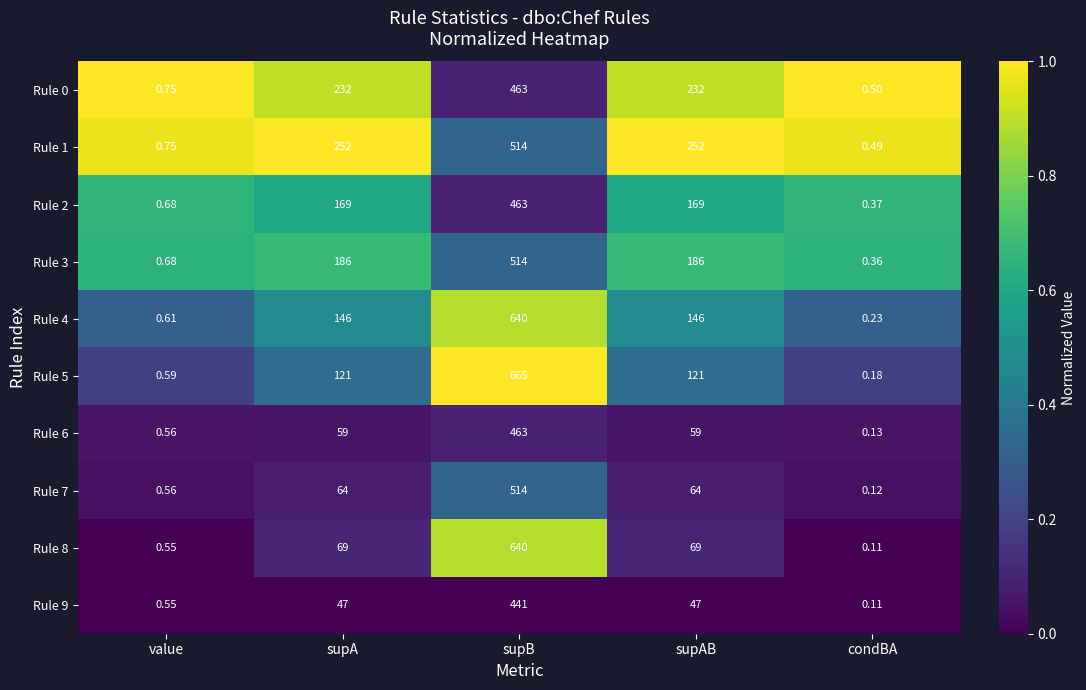

Which category has the lowest value in the Rule 6 series?

condBA